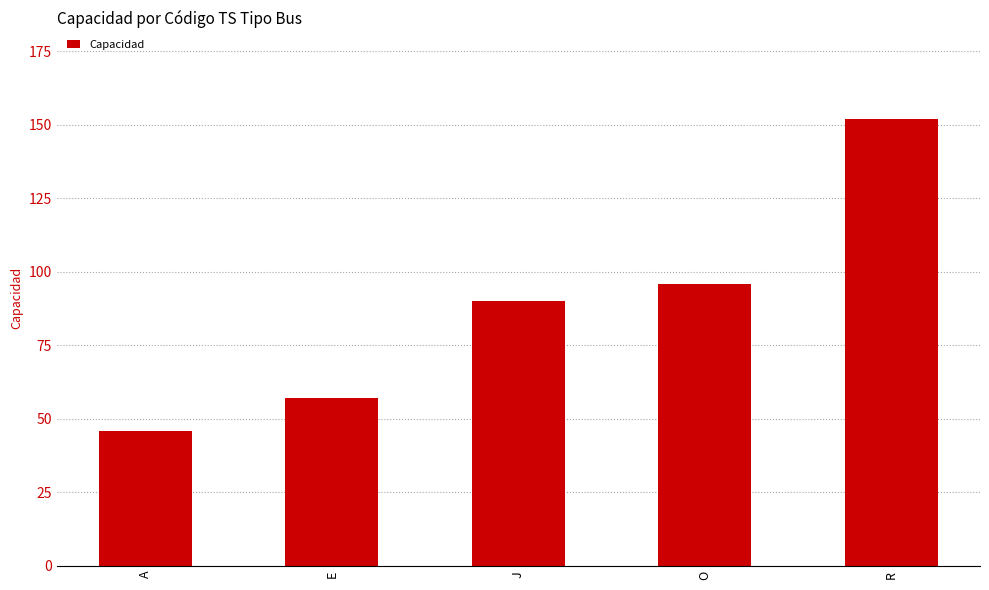

How many bars are there in total?

5